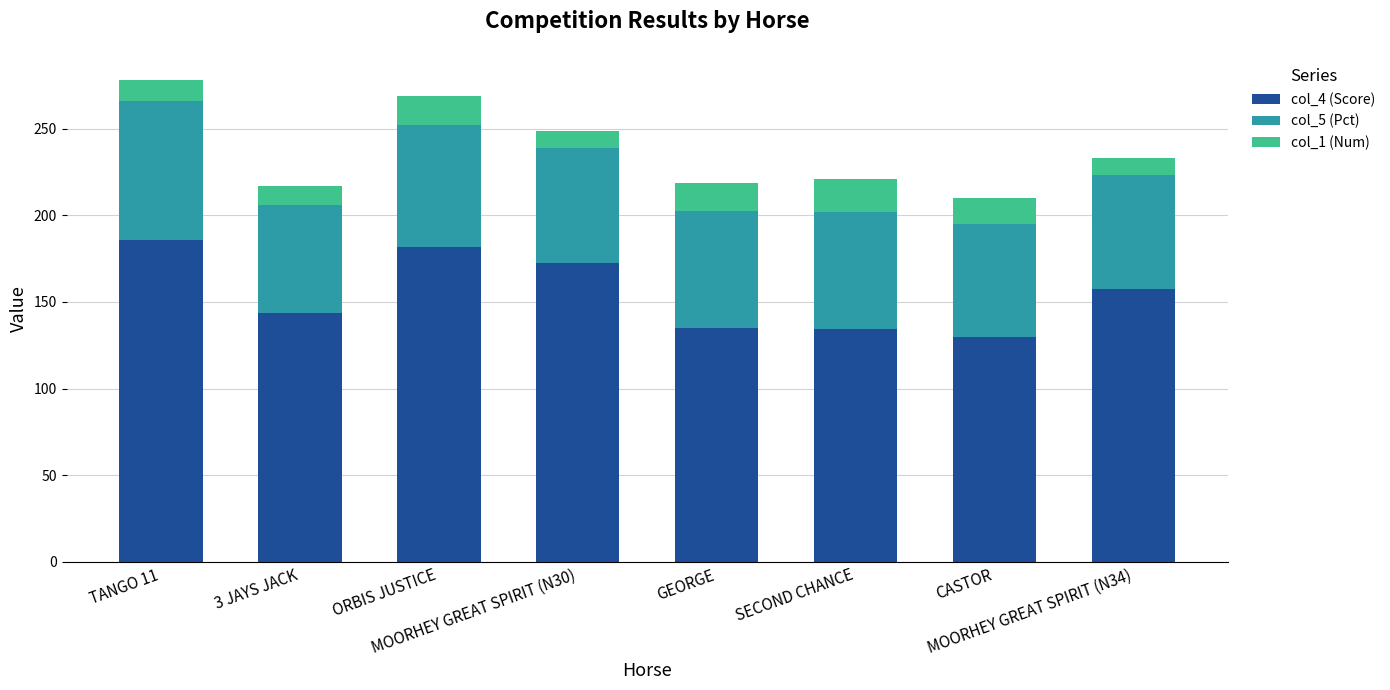

What is the difference between the maximum and second lowest values in the col_4 (Score) series?

51.0